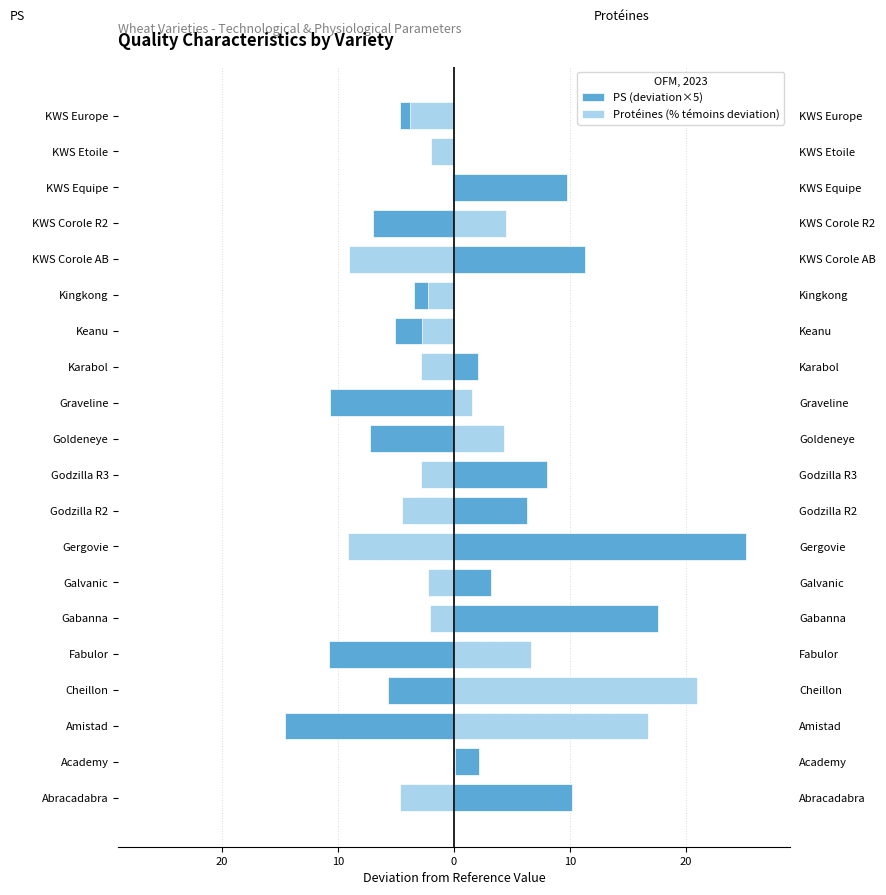

What is the lowest value of the Protéines (% témoins deviation) series?

-9.2